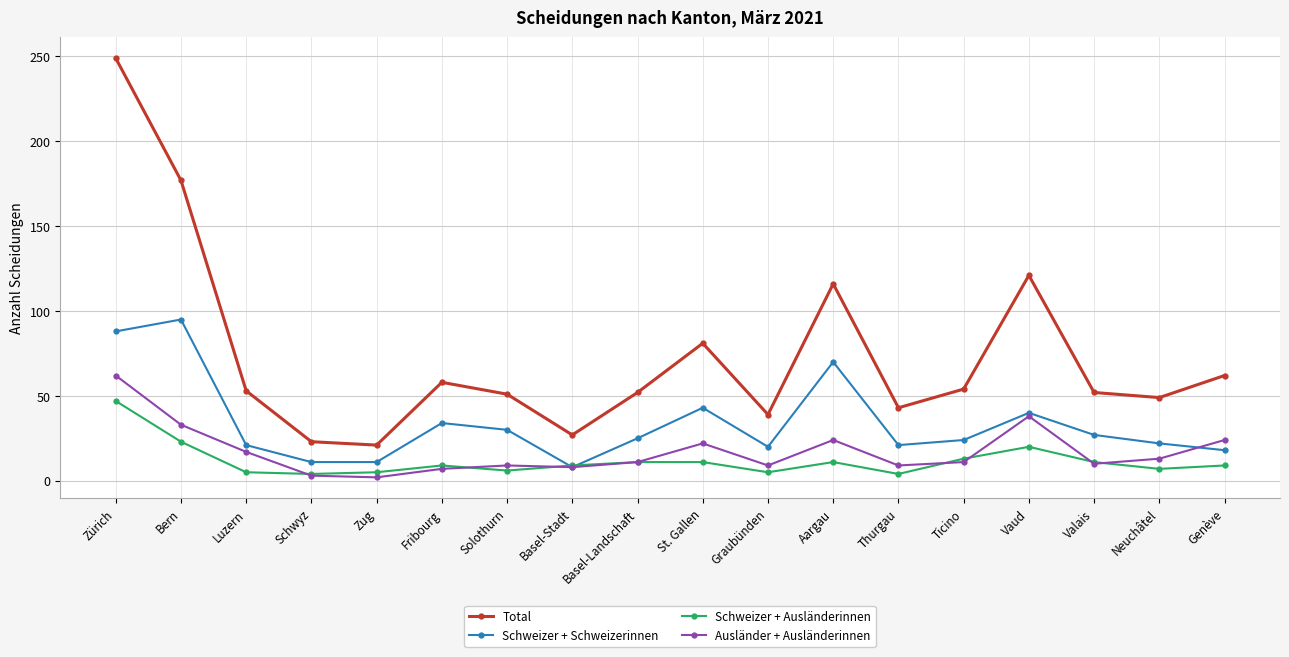

What is the lowest value of the Schweizer + Schweizerinnen series?

8